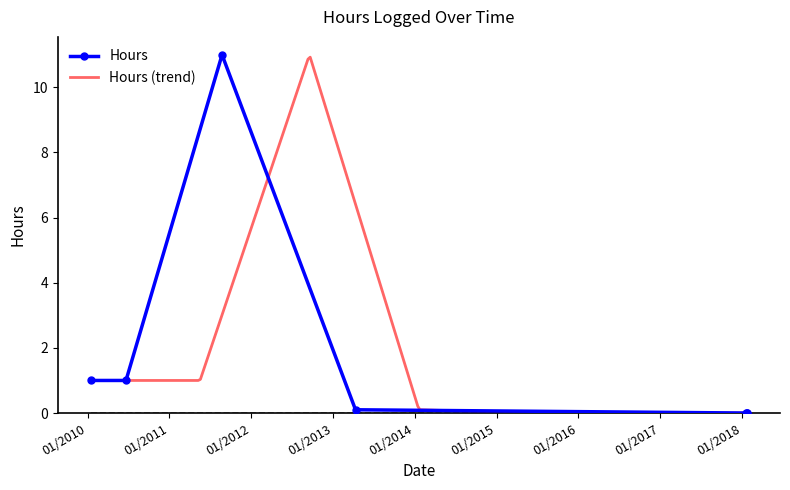

What is the label of the 6th point from the right?

01/24/2018